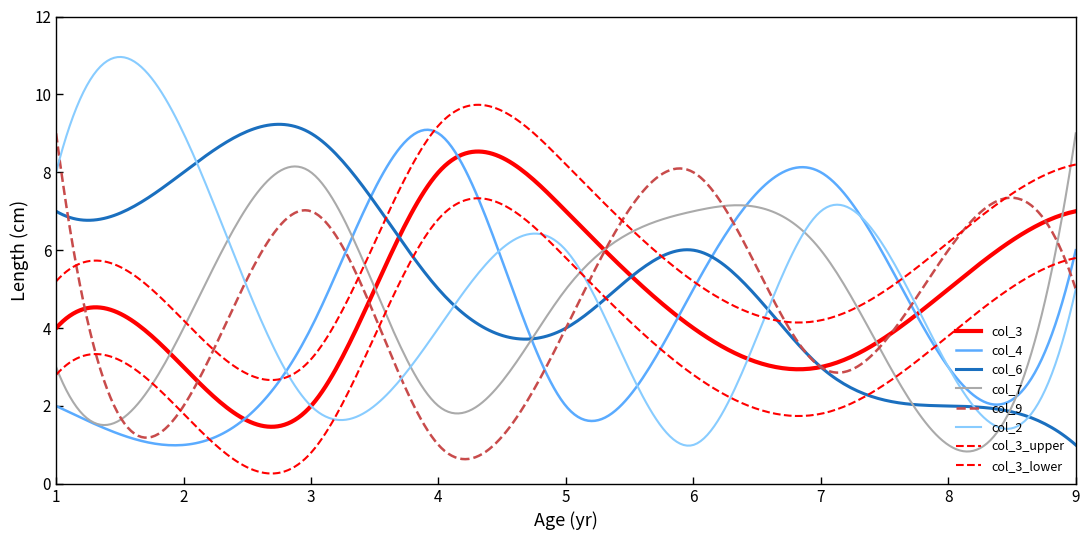

How many lines are shown in the chart?

8